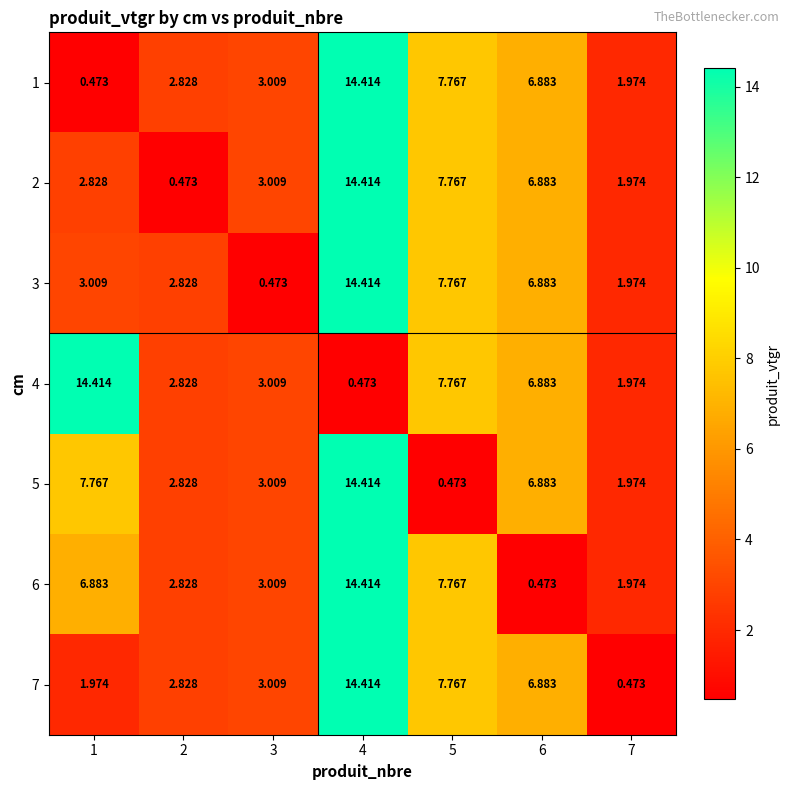

At 4, list the series in order from smallest to largest.

4, 1, 2, 3, 5, 6, 7